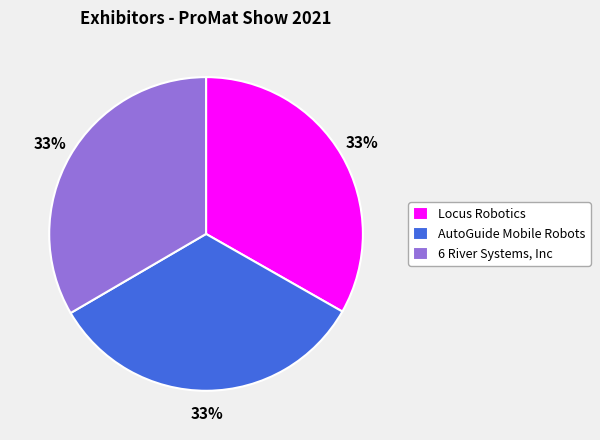

Does 6 River Systems, Inc represent more than half of the total?

No